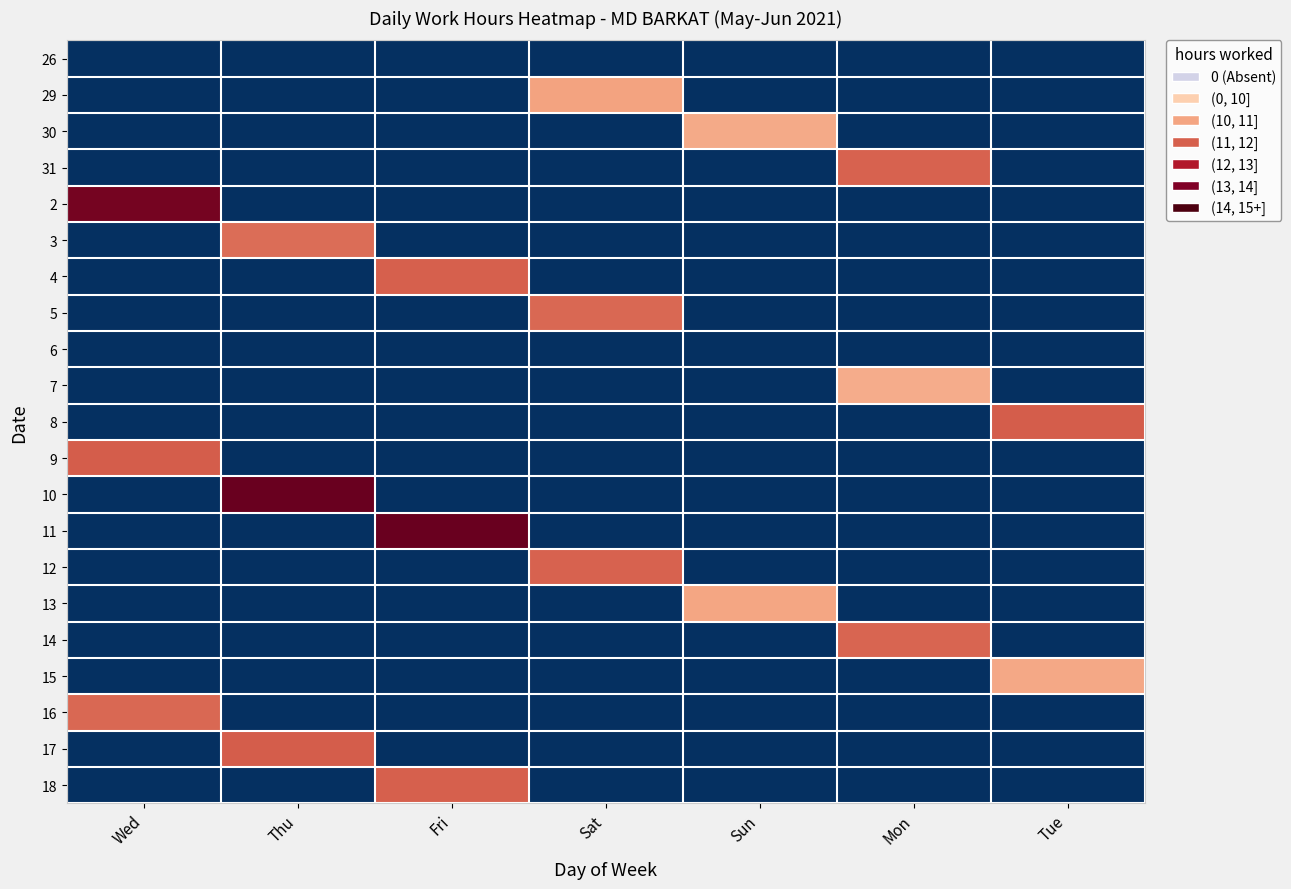

Which category has the lowest value across all series?

Wed